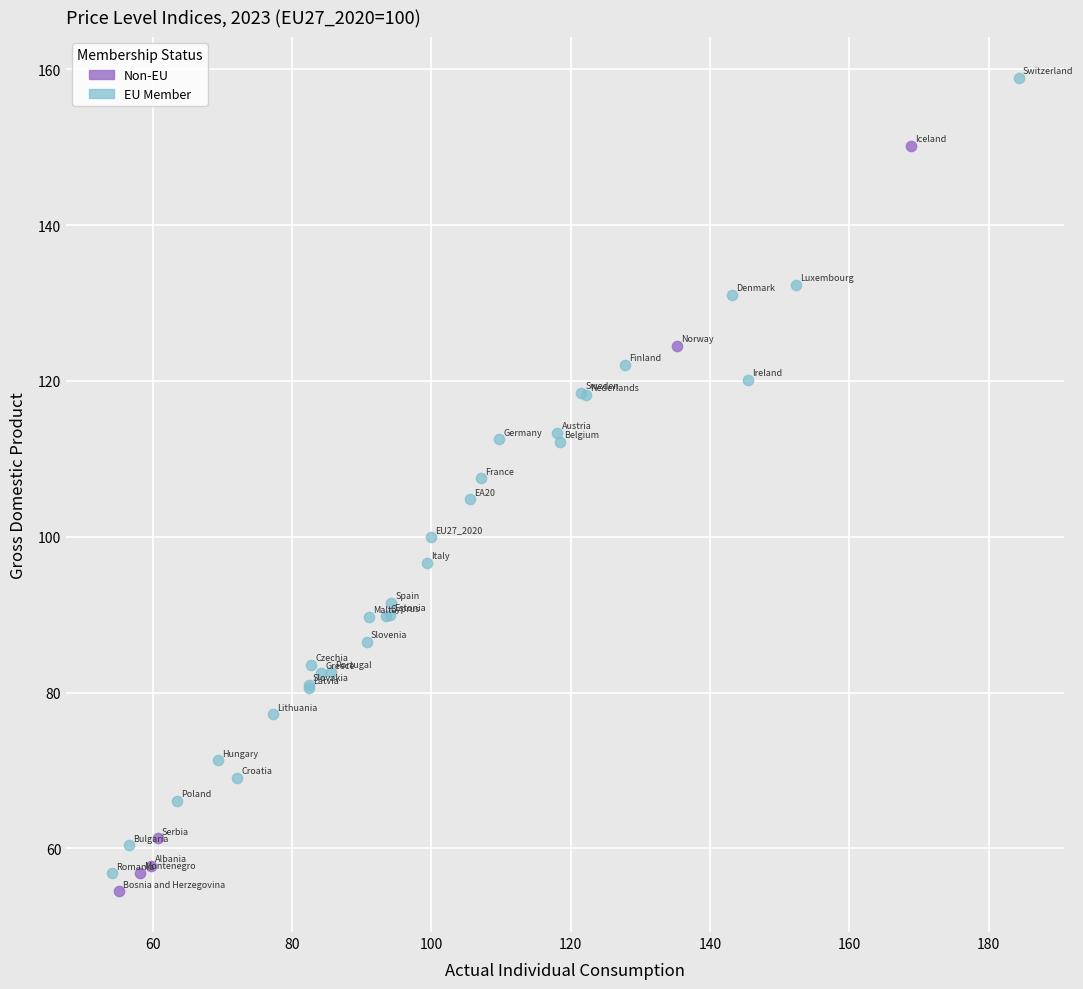

Which series has the largest Y range (max minus min)?

EU Member